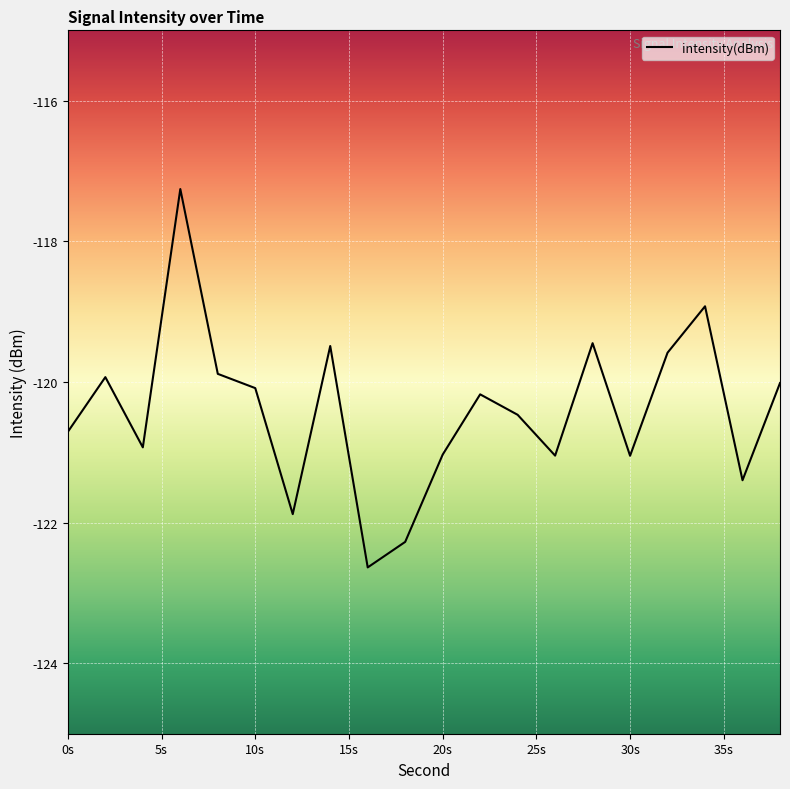

What is the difference between the maximum and minimum values?

5.4